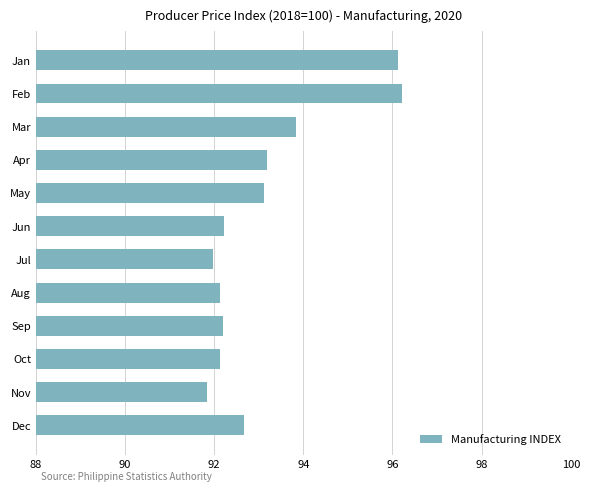

Is it true that the value at Apr is 93.2?

True